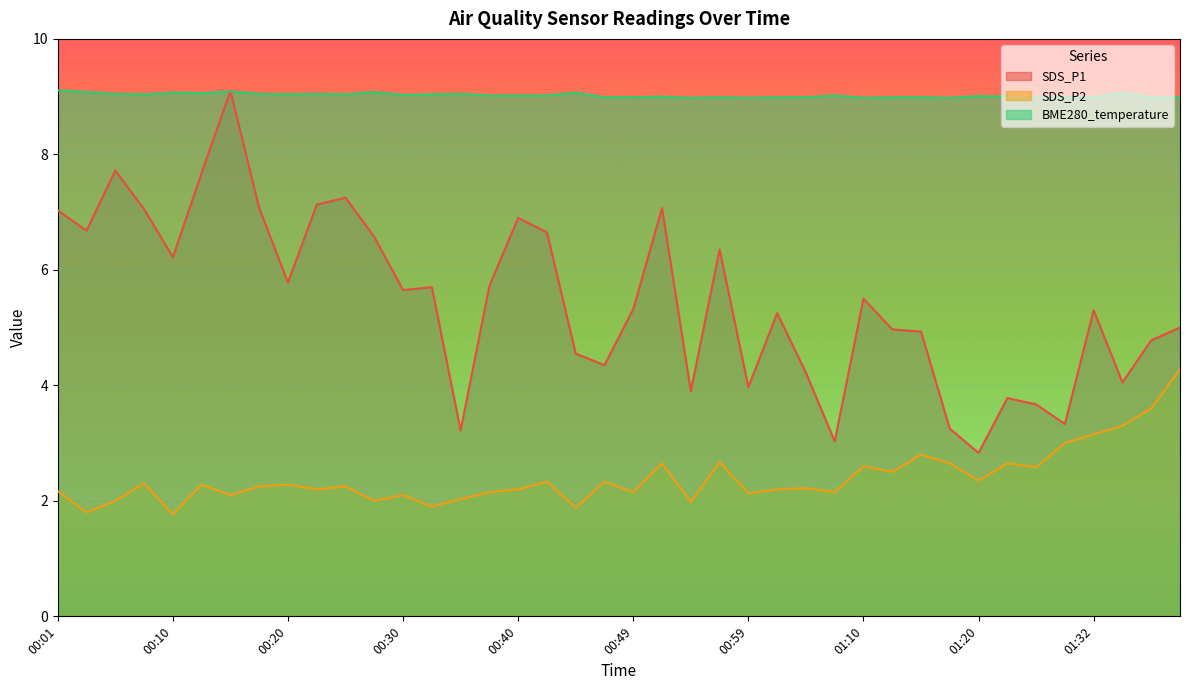

How many data points in SDS_P1 are above 5?

23